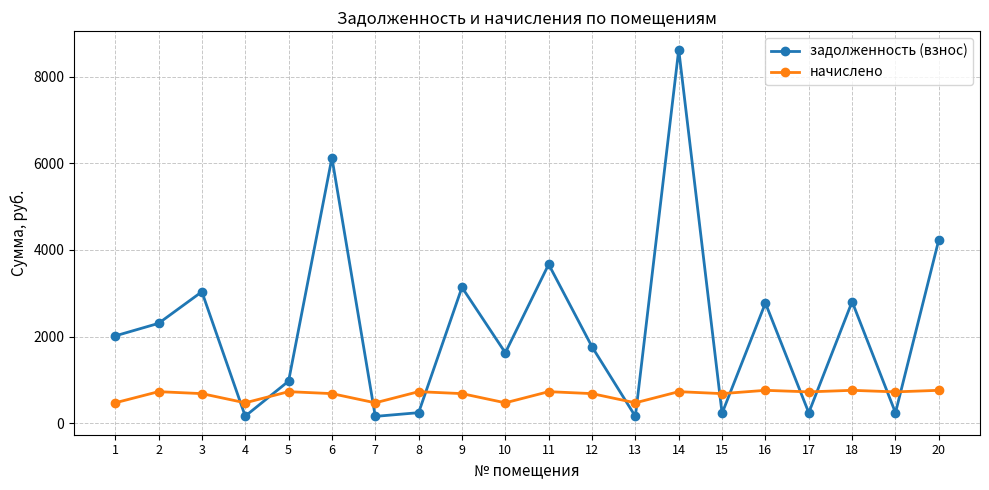

Which series has the largest total across all categories?

задолженность (взнос)